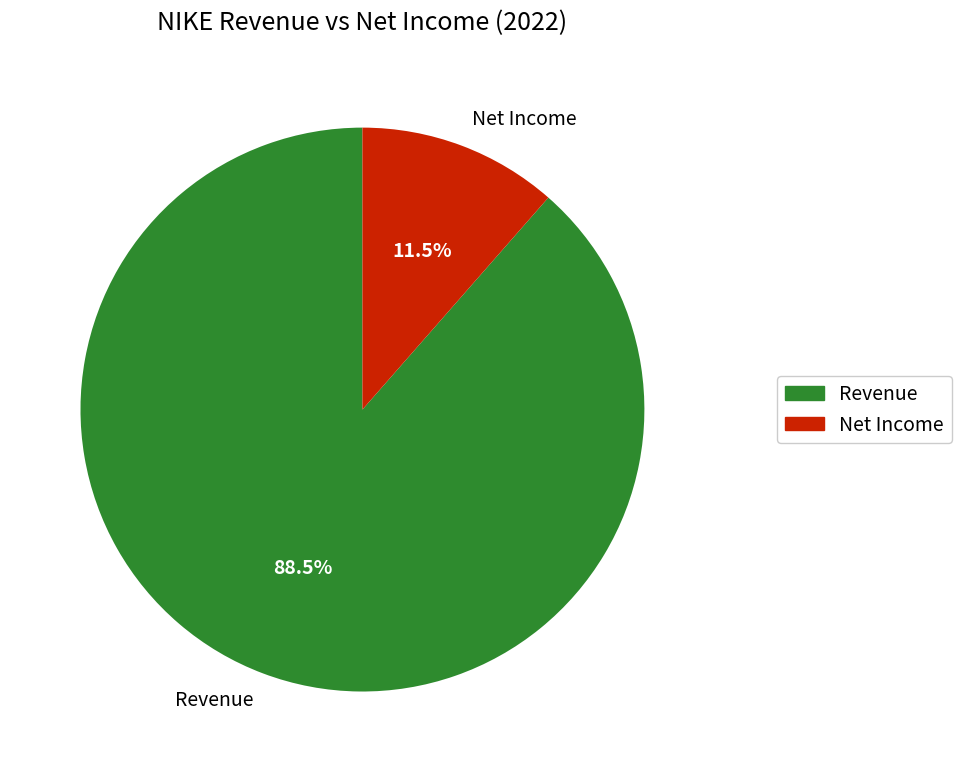

Which category has the smallest portion of the pie?

Net Income